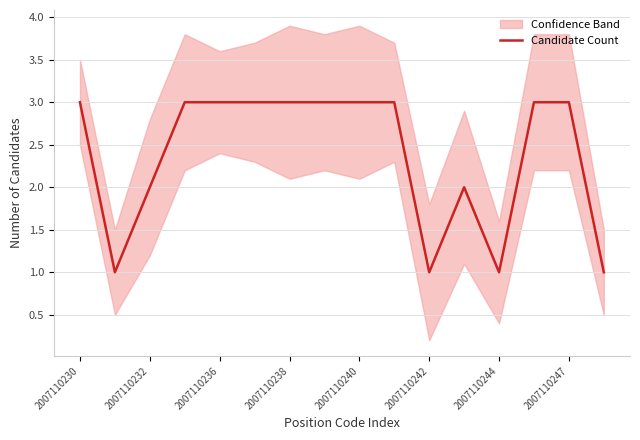

Is it true that Candidate Count equals 1 at 2007110244?

True